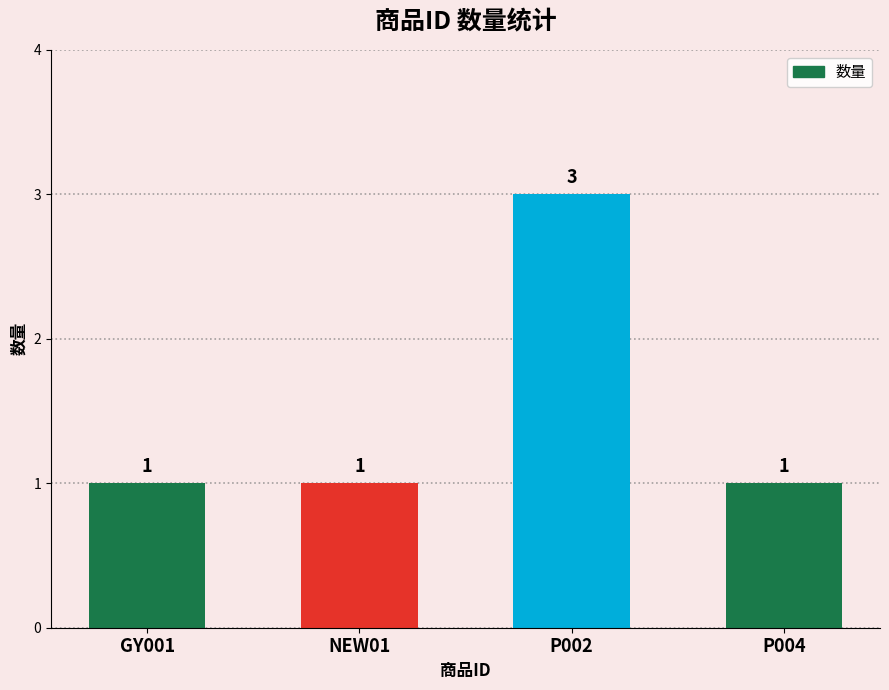

True or false: the data shows 2 at P004.

False